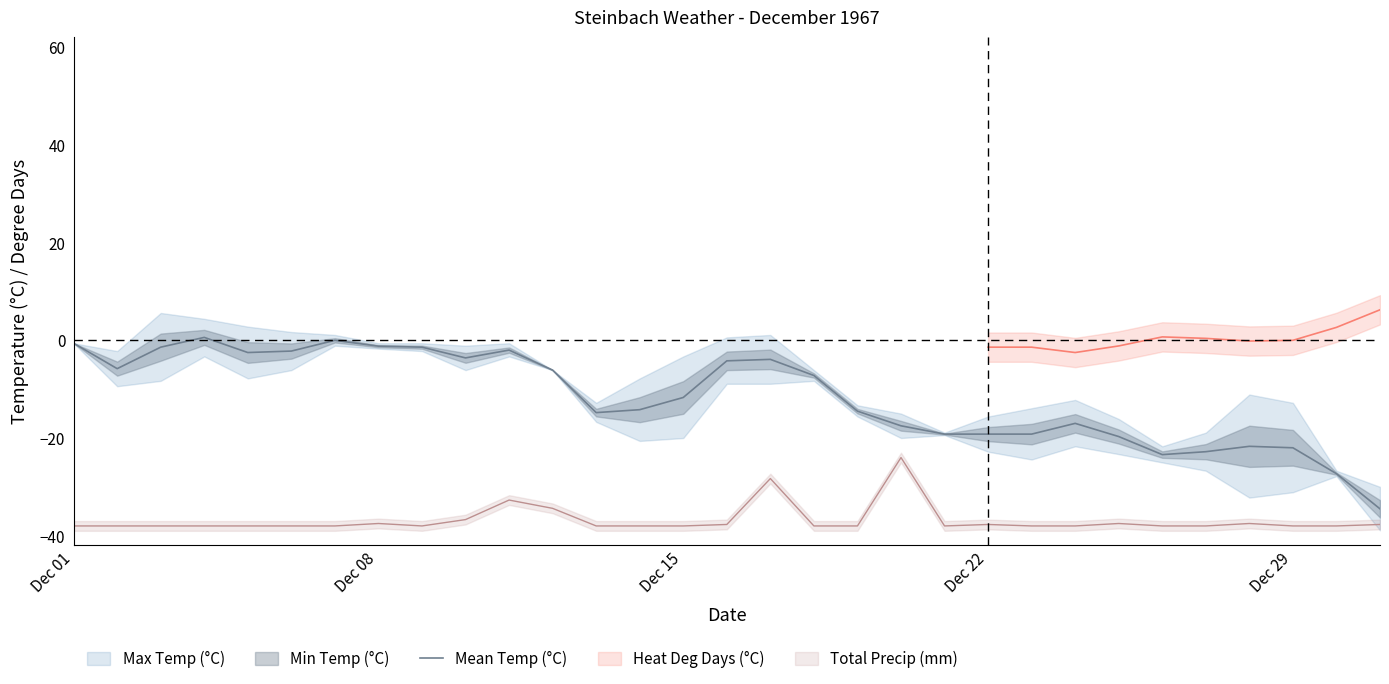

How many values are below -11?

16